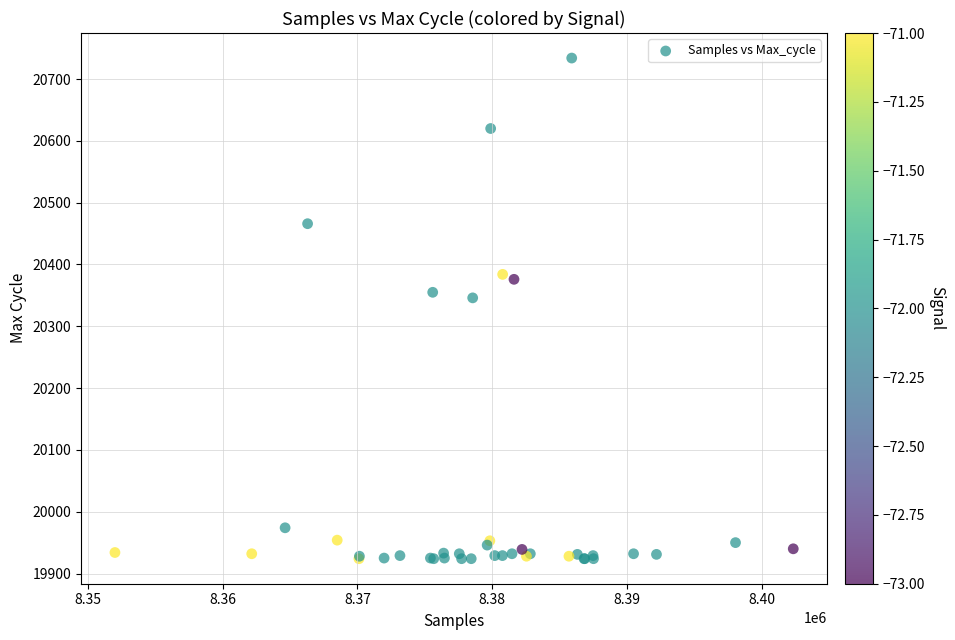

What Y value in the scatter plot is closest to 20329?

20346